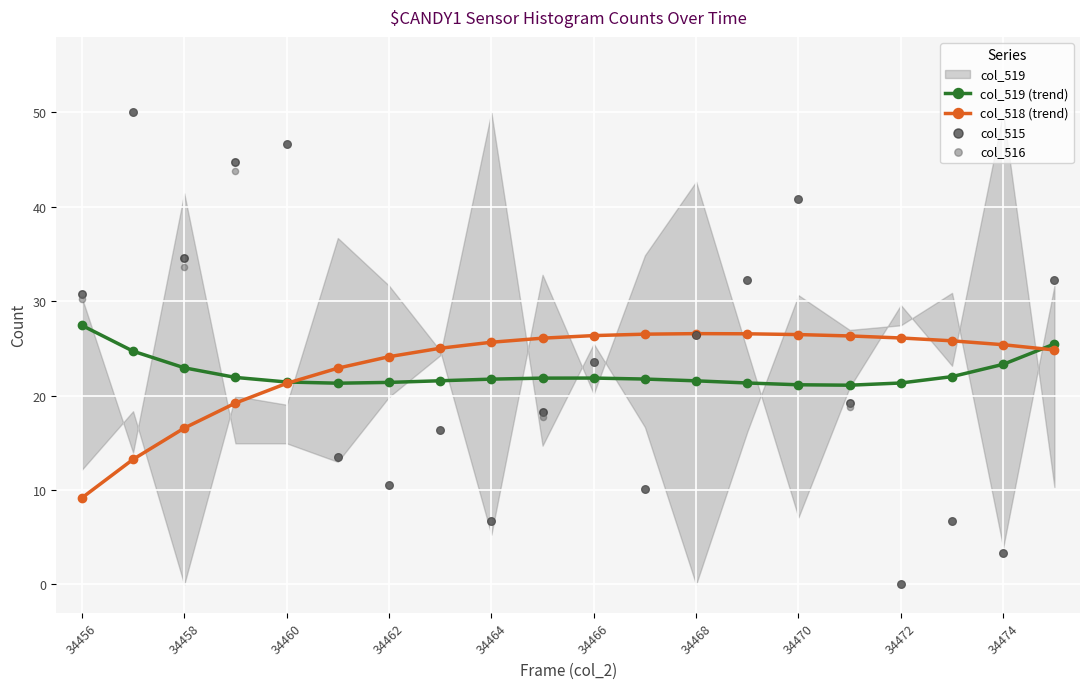

Which series has the largest Y range (max minus min)?

col_515